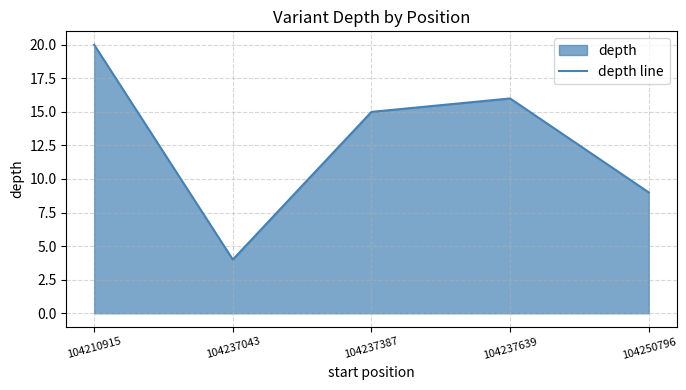

Approximately how many times larger is the value at 104237043 compared to 104210915?

0.2